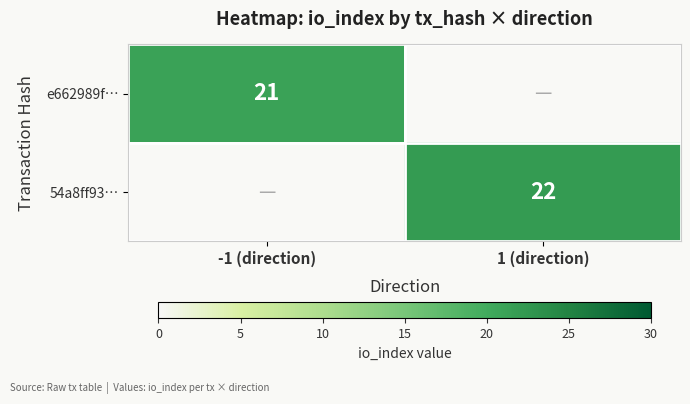

Is it true that 54a8ff93… equals 11 at 1 (direction)?

False